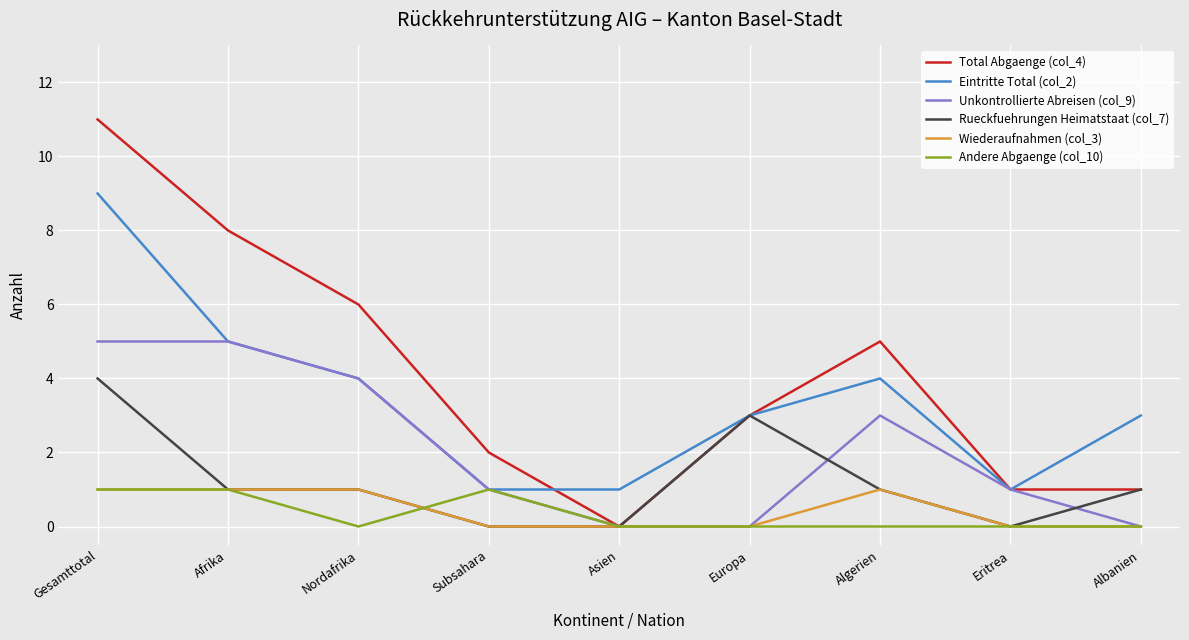

Does the chart display data point markers on the line(s)?

No